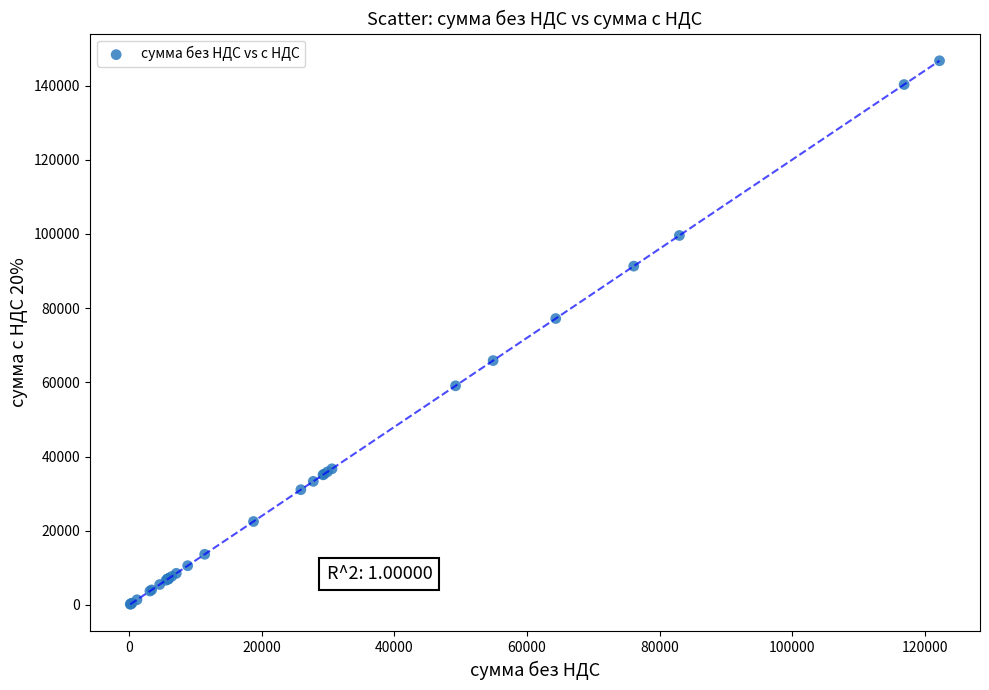

What Y value in the scatter plot is closest to 73417?

77189.5